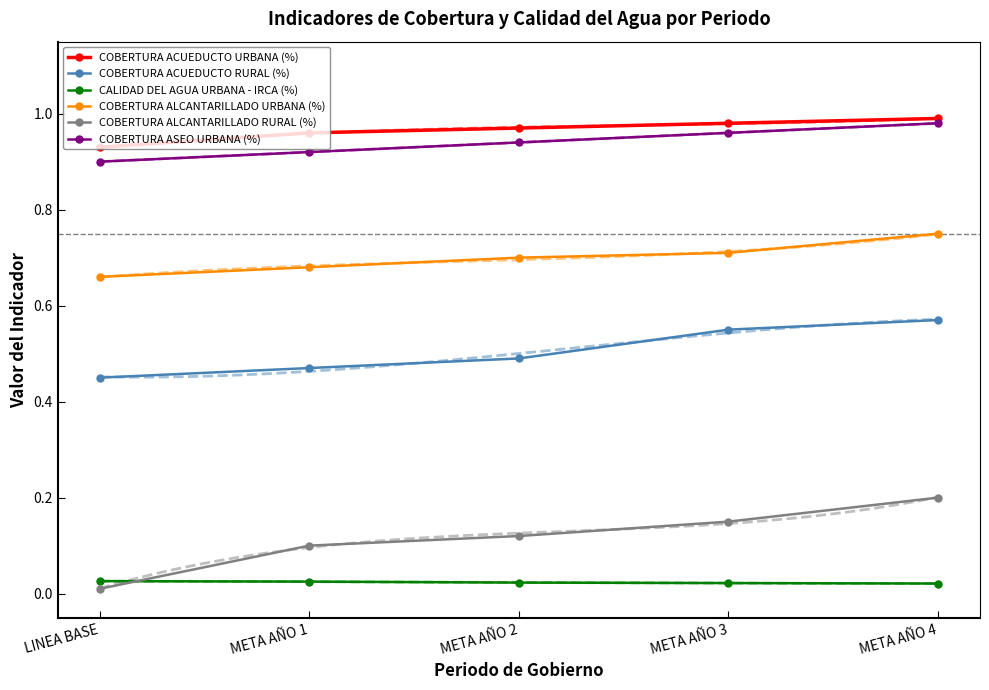

At which label does COBERTURA ACUEDUCTO URBANA (%) reach its minimum?

LINEA BASE